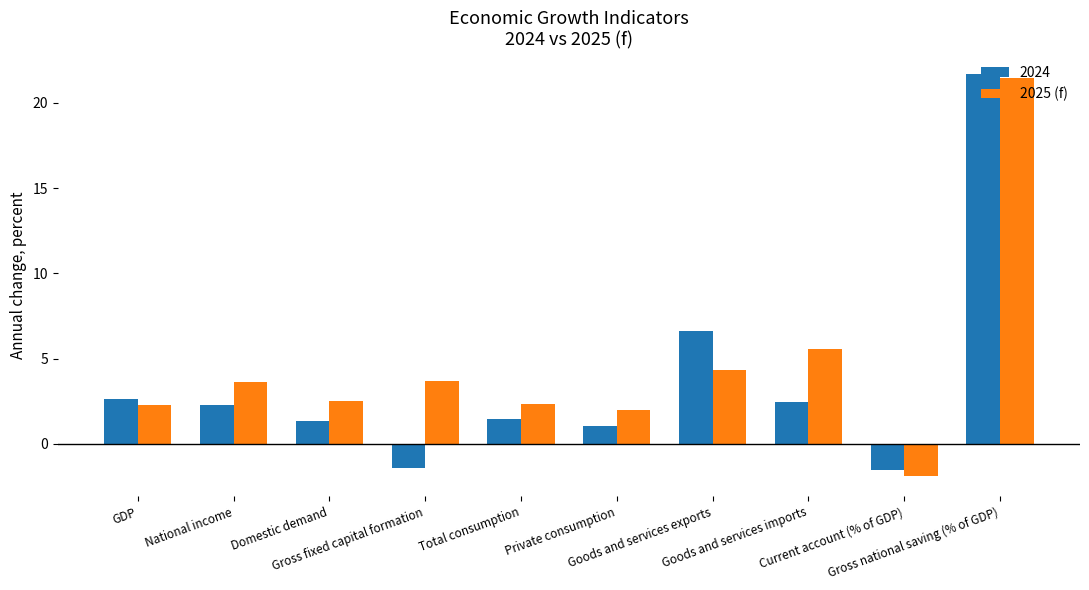

What is the label of the 8th bar from the left?

Goods and services imports